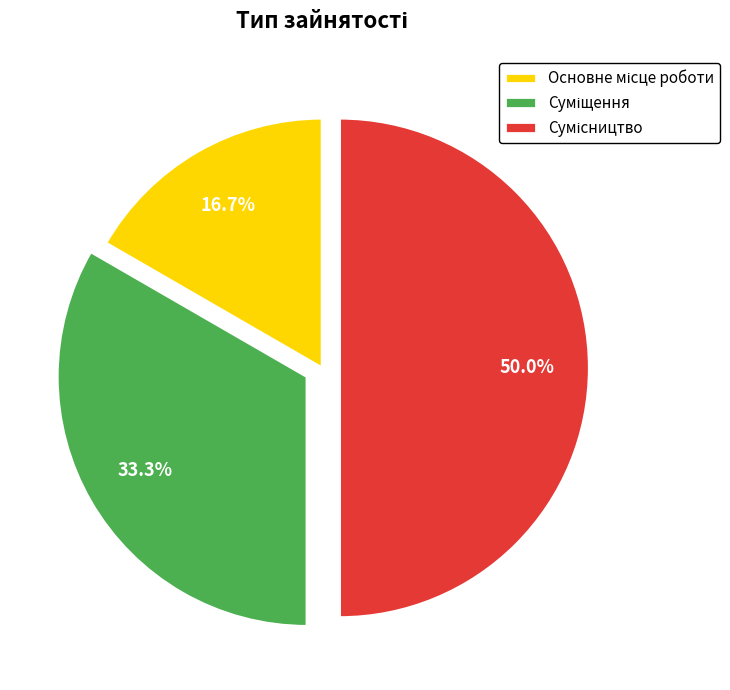

Is there a majority slice in this chart?

No